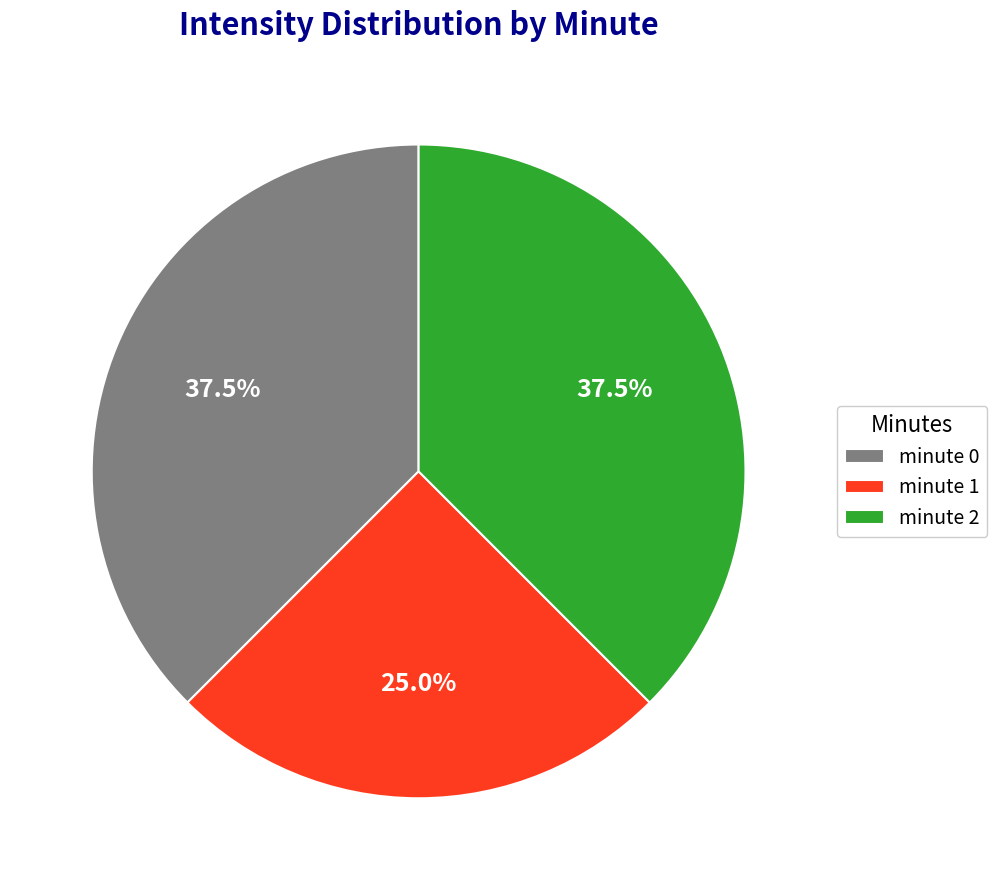

Does minute 2 account for over 50% of the chart?

No